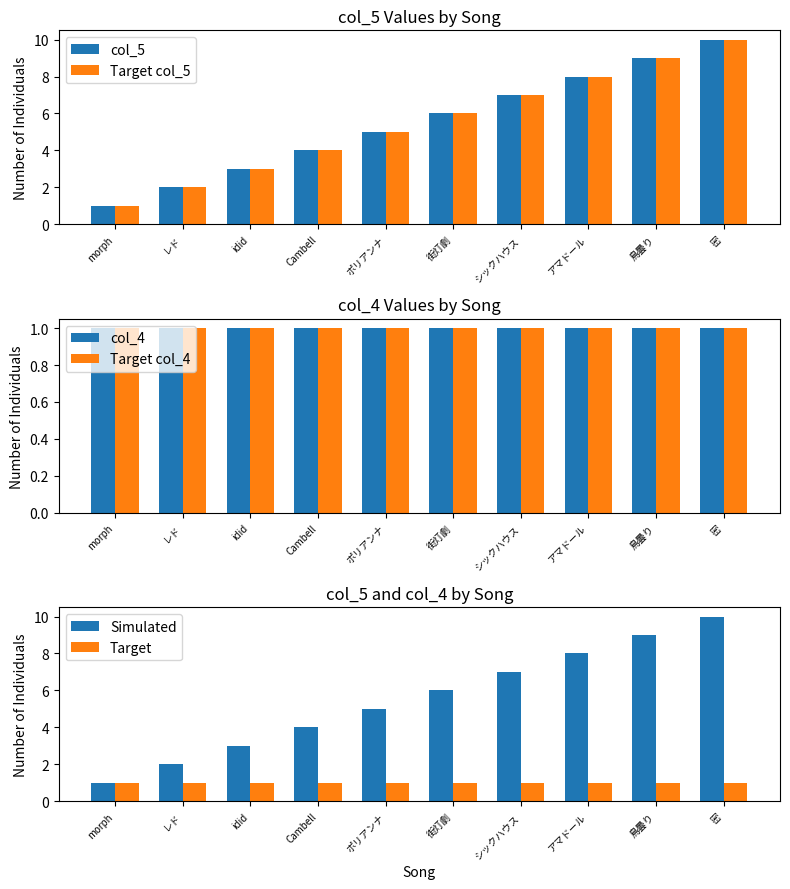

Which series has the largest total across all categories?

col_5